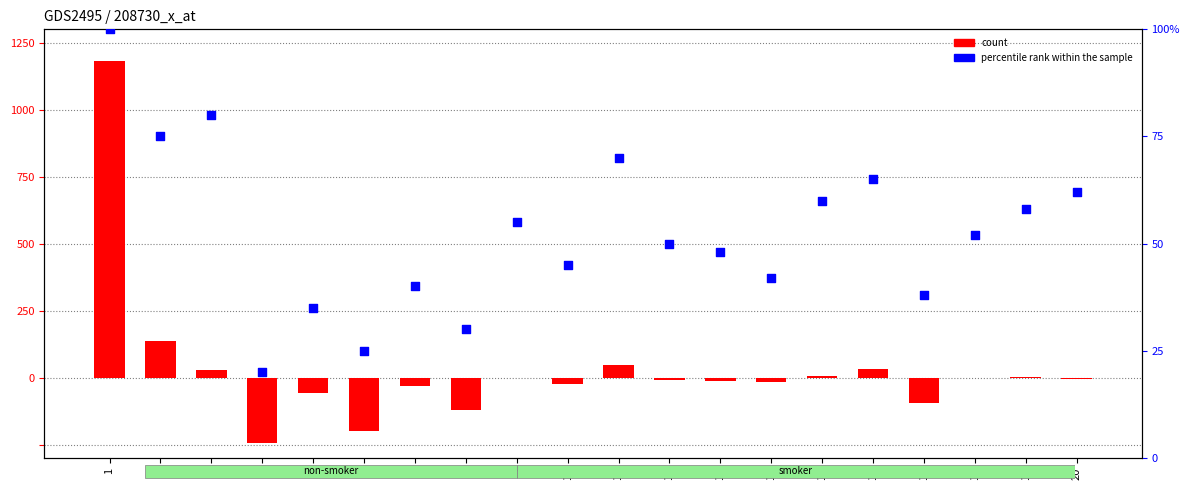

Which series has the largest Y range (max minus min)?

count